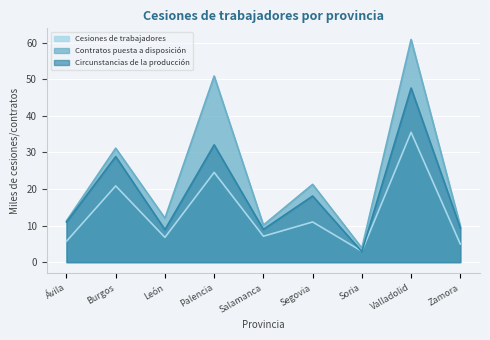

What is the total value across all series at León?

27.7